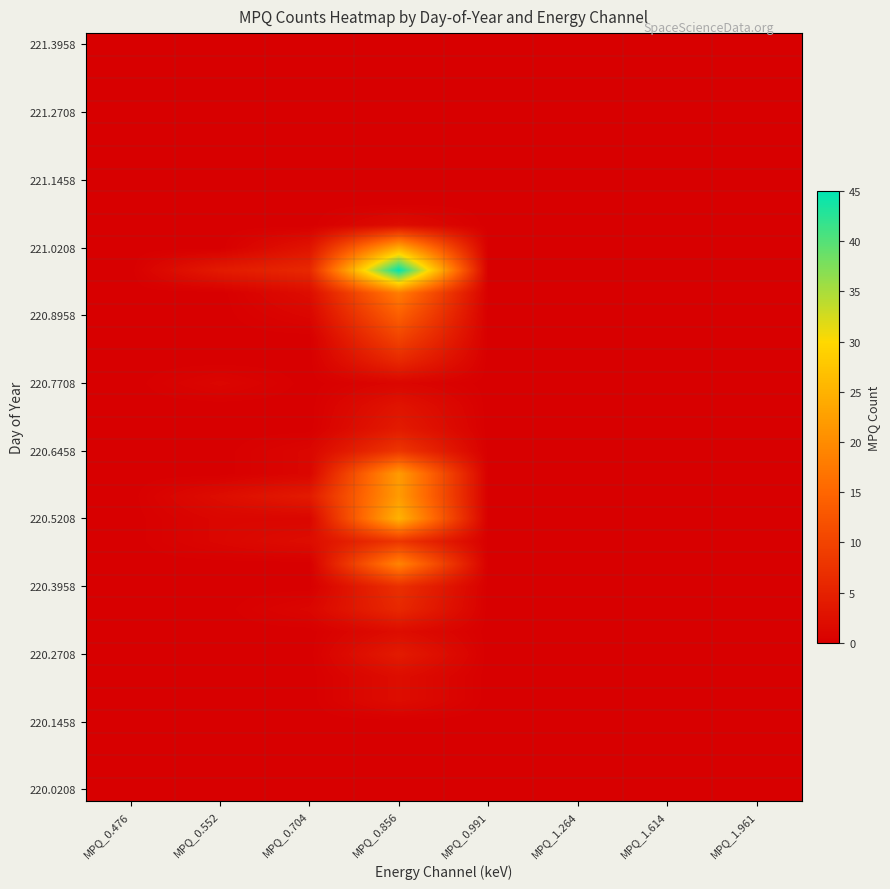

At which category is the sum across all series the highest?

MPQ_0.856